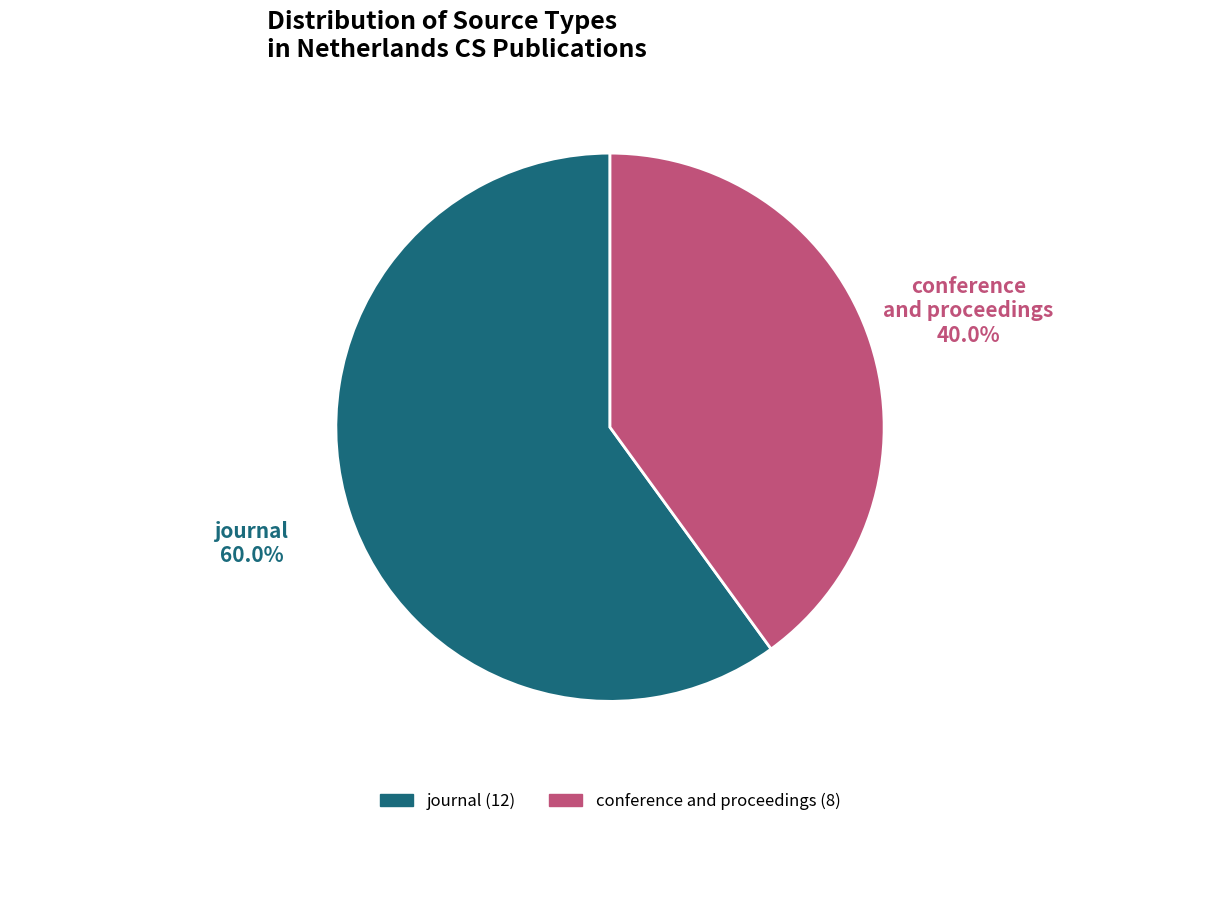

What percentage do conference and proceedings and journal together represent?

100.0%